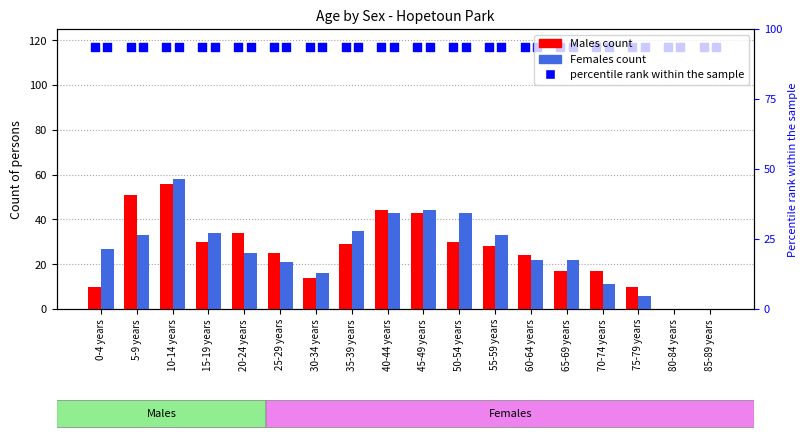

At which category is the sum across all series the highest?

10-14 years